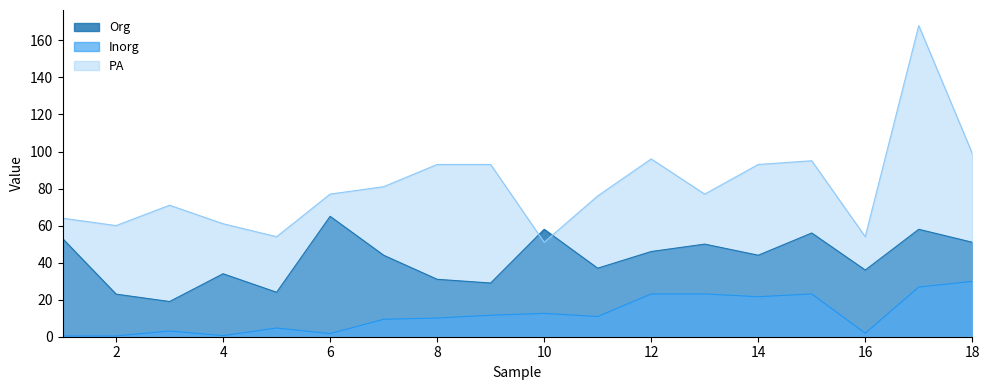

Reading right to left, transcribe all the data shown in this chart.

Org: 51.0	58.0	36.0	56.0	44.0	50.0	46.0	37.0	58.0	29.0	31.0	44.0	65.0	24.0	34.0	19.0	23.0	53.0
Inorg: 29.9	26.8	1.9	23.1	21.6	23.1	23.1	10.9	12.6	11.6	10.1	9.4	1.7	4.7	0.6	3.1	0.4	0.4
PA: 99.0	168.0	54.0	95.0	93.0	77.0	96.0	76.0	51.0	93.0	93.0	81.0	77.0	54.0	61.0	71.0	60.0	64.0